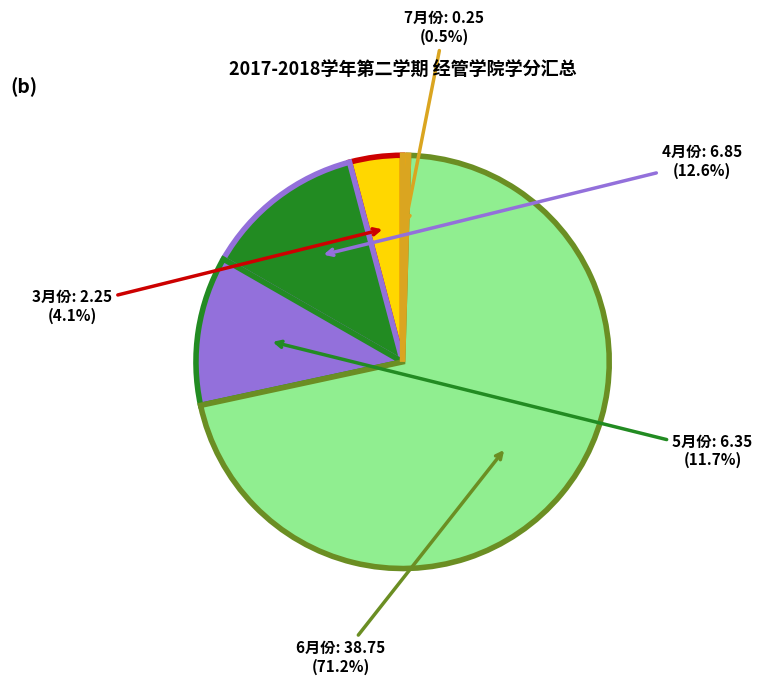

Which has a higher value, 6月份 or 7月份?

6月份